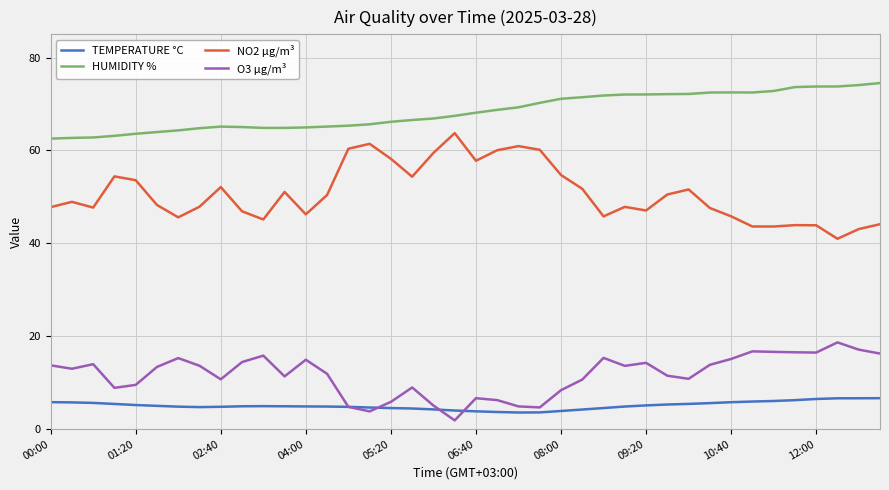

True or false: HUMIDITY % and O3 µg/m³ intersect in this chart.

False